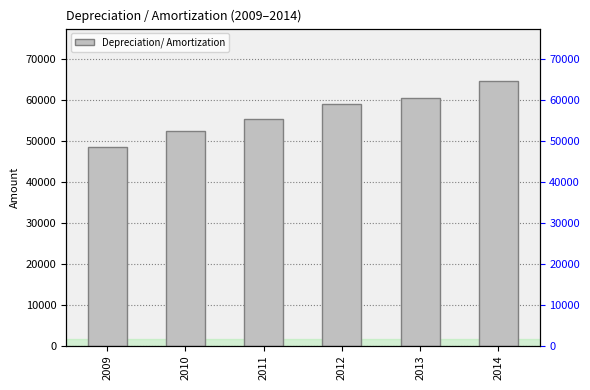

What is the difference between the maximum and minimum values?

15990